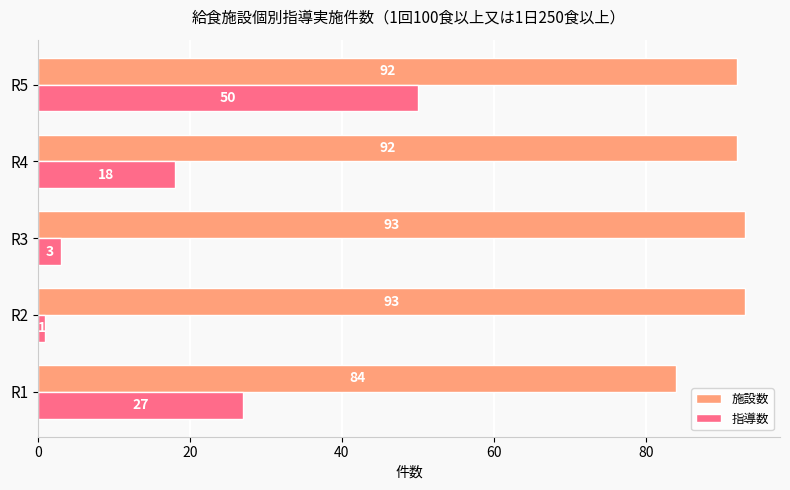

What is the smallest value displayed?

1